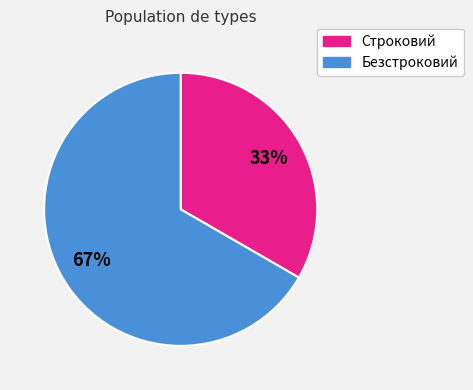

What percentage is the Строковий slice, to the nearest percent?

33%